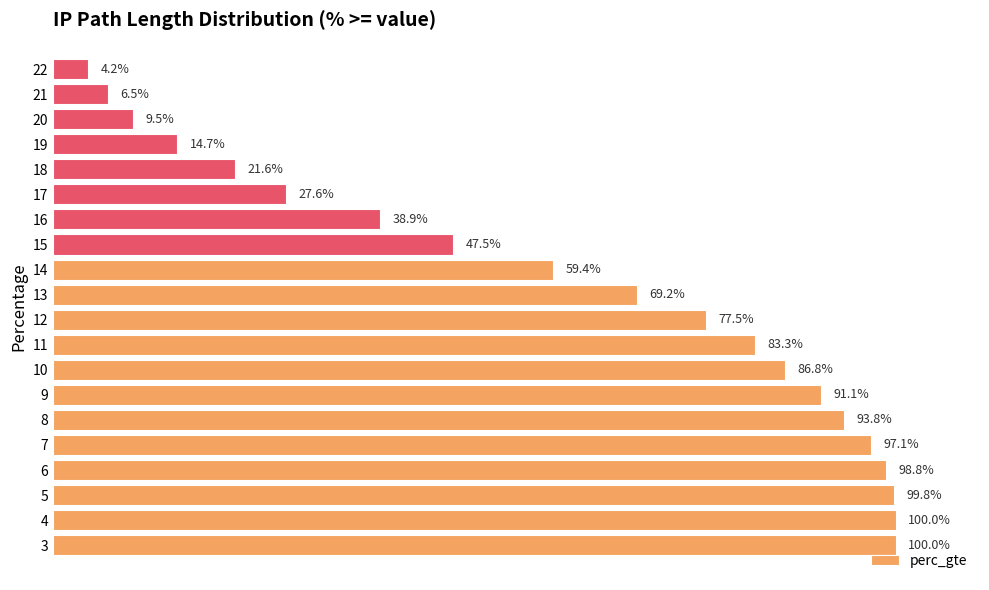

Does the chart contain any negative values?

No